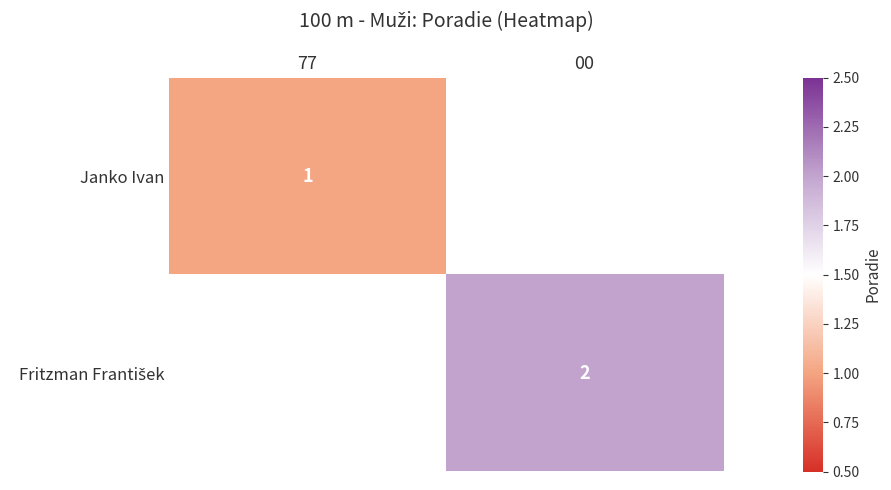

The Janko Ivan series shows 0 at 77. True or false?

False